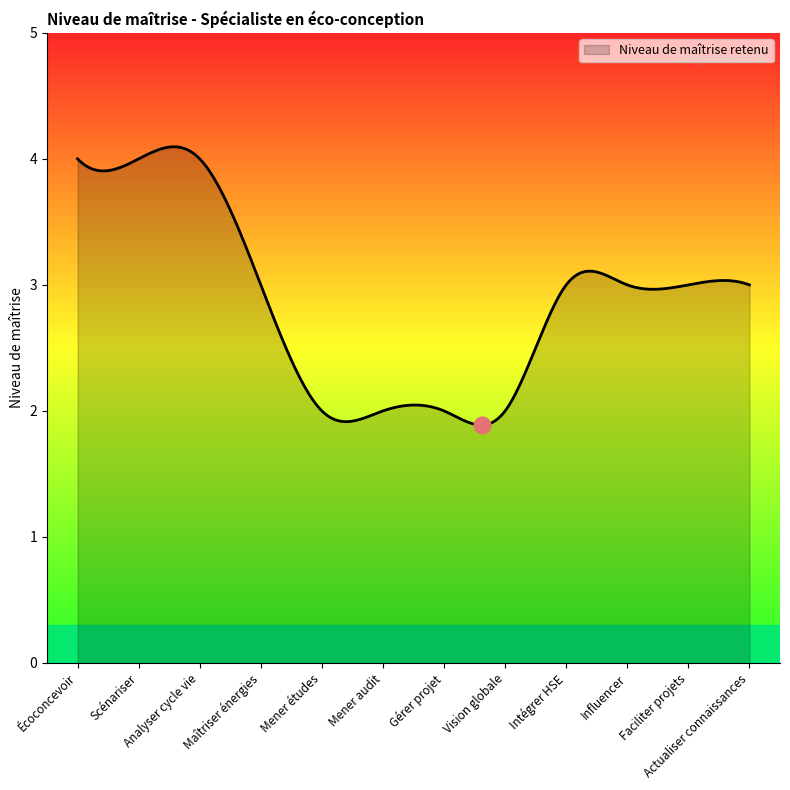

What is the smallest value displayed?

1.9